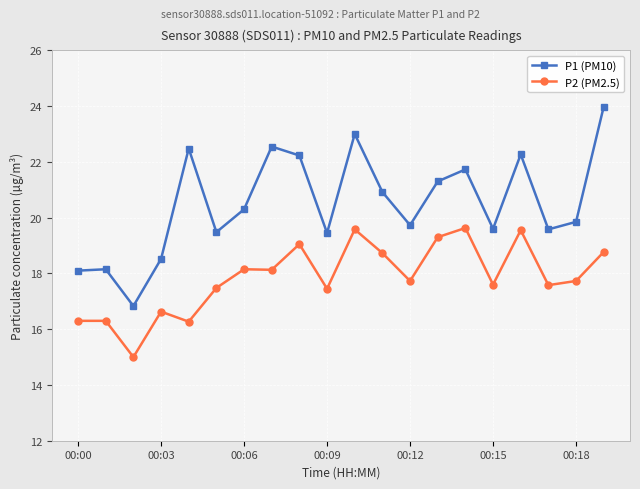

At how many categories does at least one series exceed 17?

19